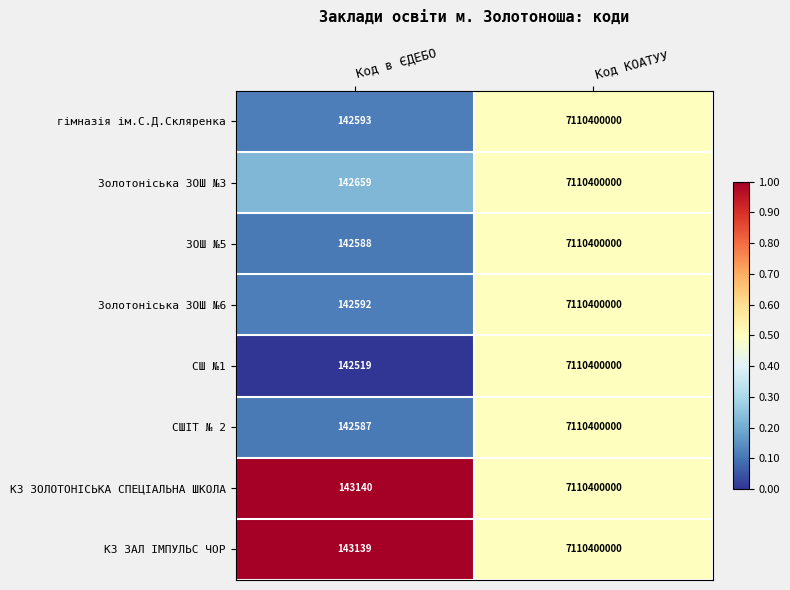

Where is КЗ ЗОЛОТОНІСЬКА СПЕЦІАЛЬНА ШКОЛА nearest to the value 3555271570?

Код в ЄДЕБО